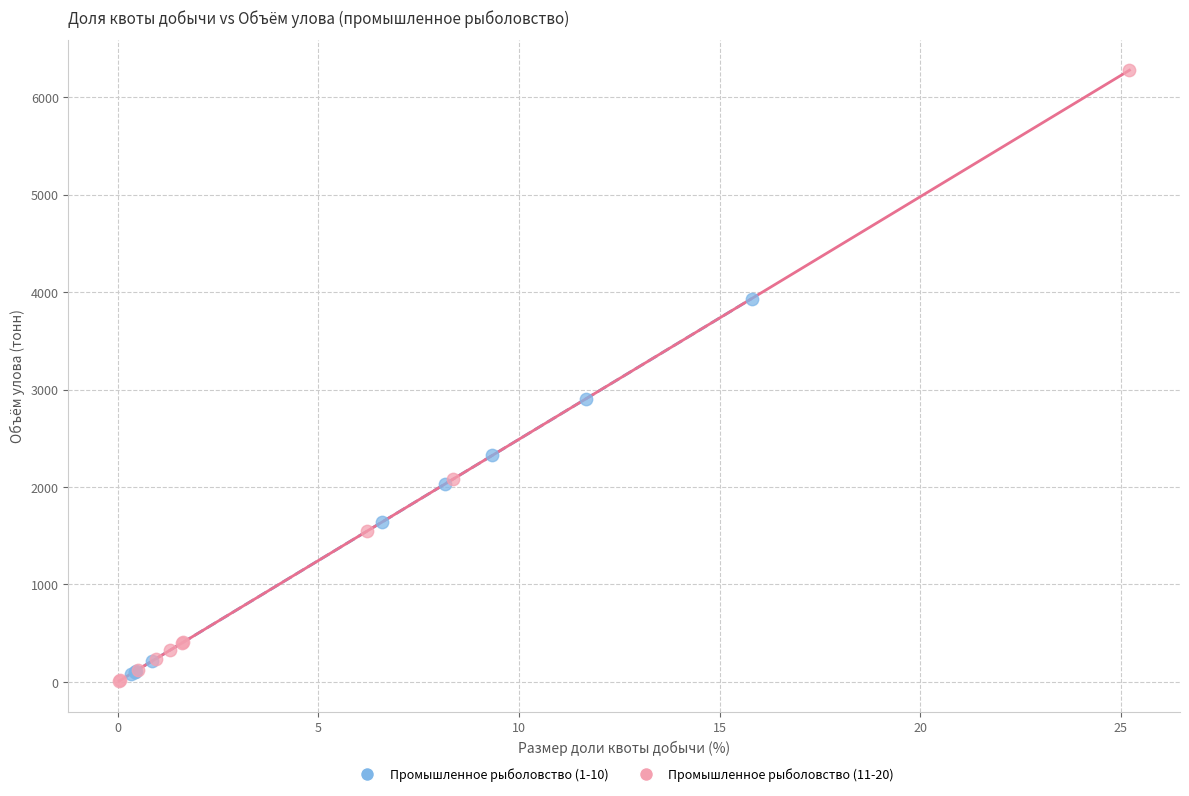

Which series has the largest Y range (max minus min)?

Промышленное рыболовство (11-20)